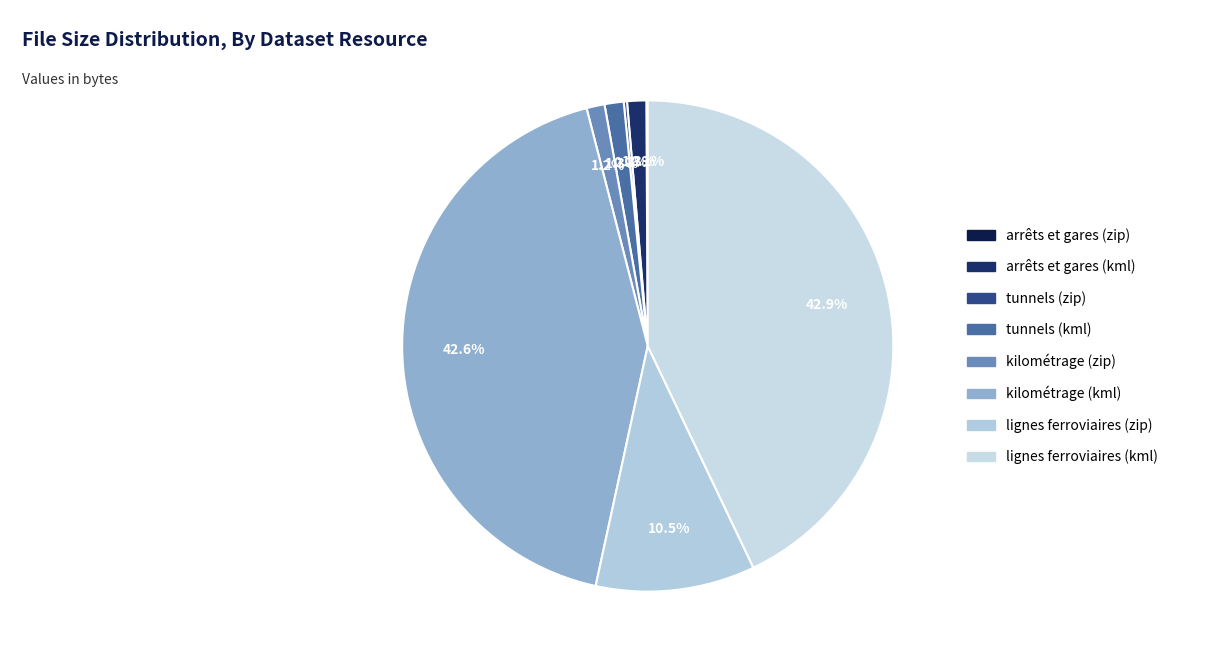

Is it true that lignes ferroviaires (zip) is 10% of the pie?

True